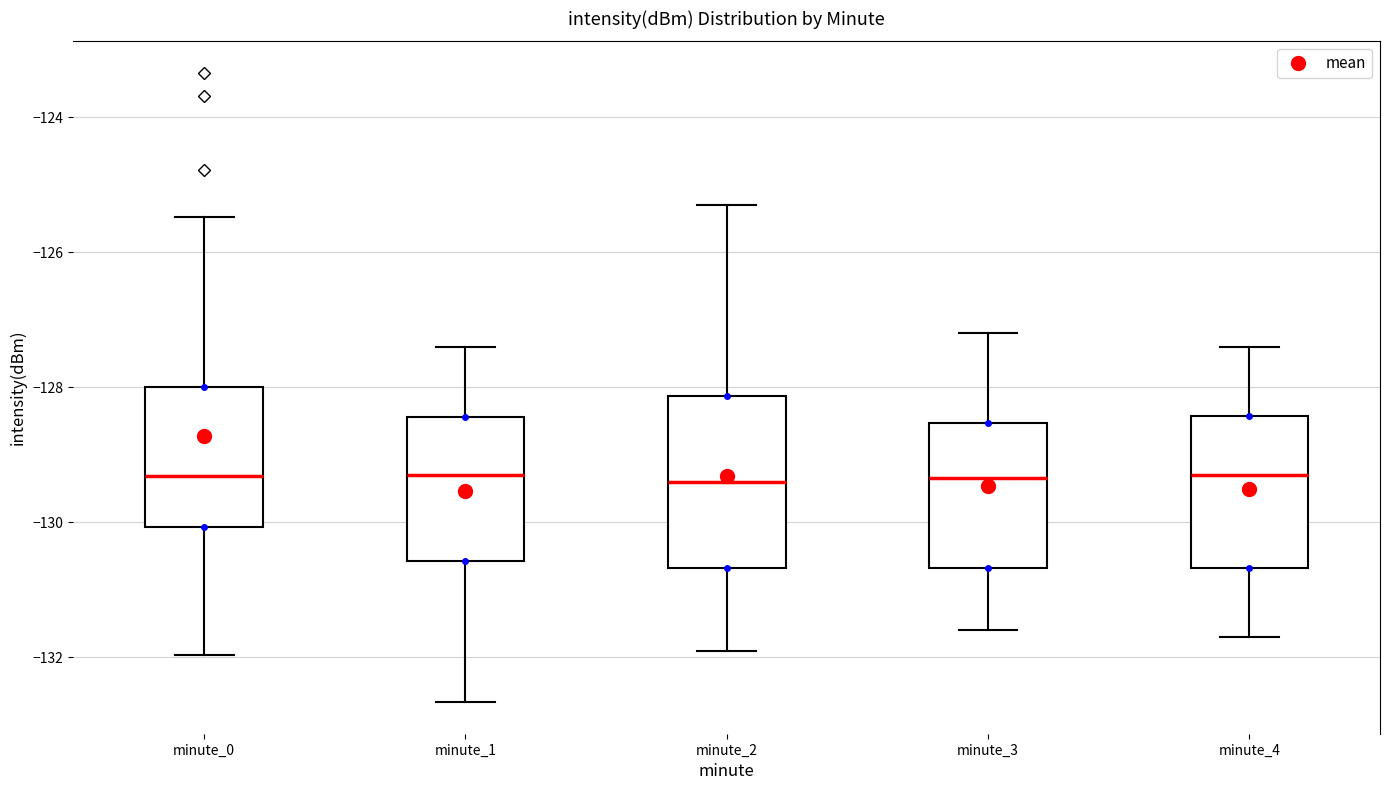

Where does the lower whisker of the box for minute_1 end on the y-axis? The values are not printed on the chart, so give them approximately, as read against the axis.

-132.6